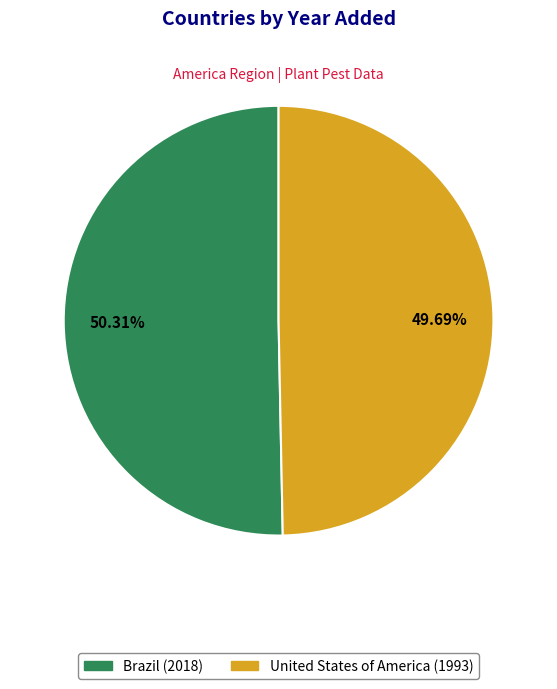

To the nearest percent, what is the average slice percentage?

50%